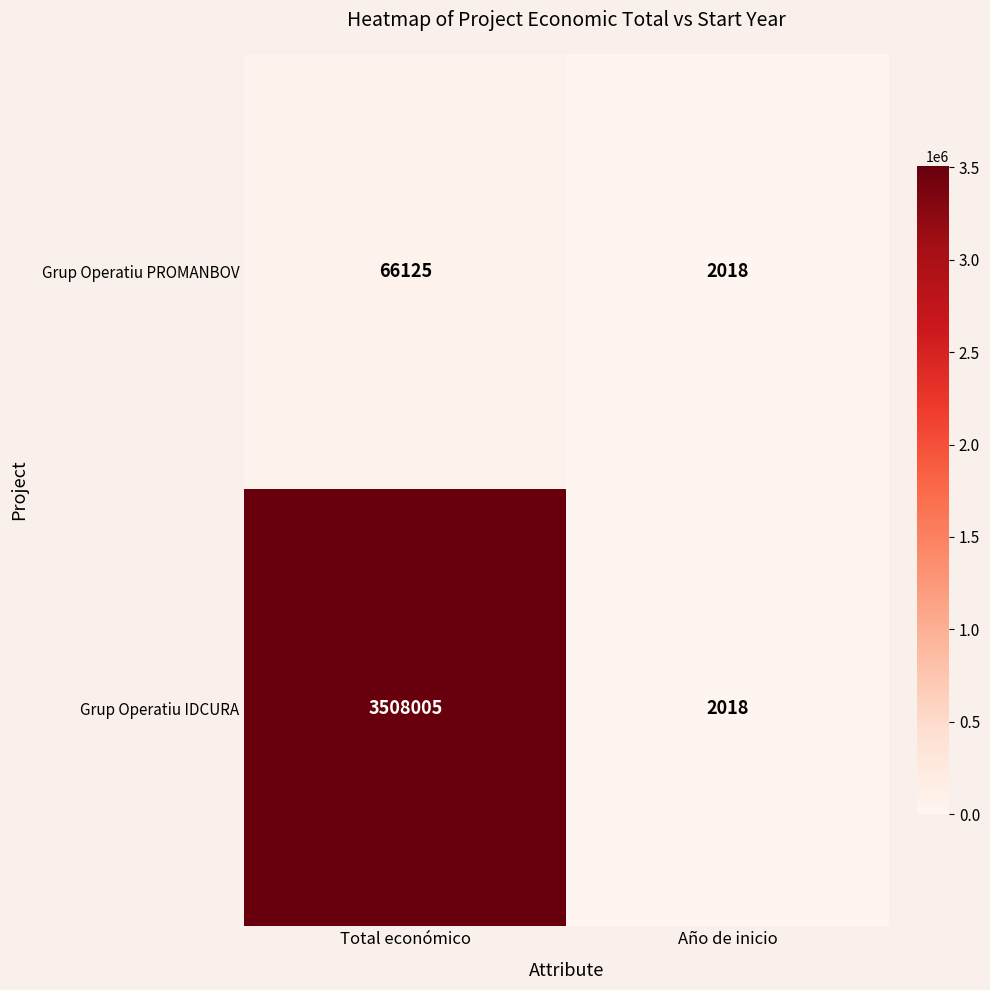

What is the greatest value displayed?

3508005